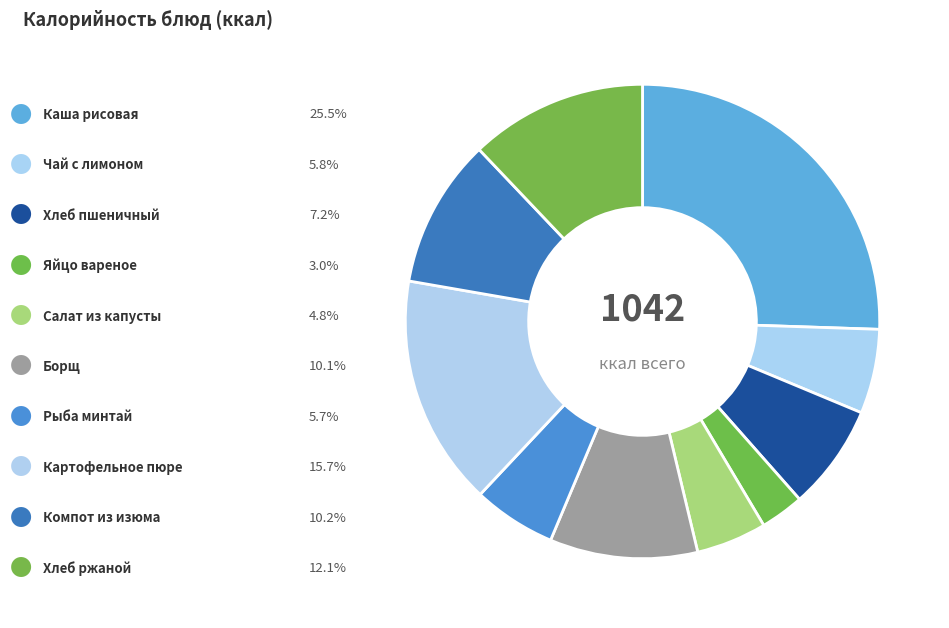

How many slices are in this pie chart?

10